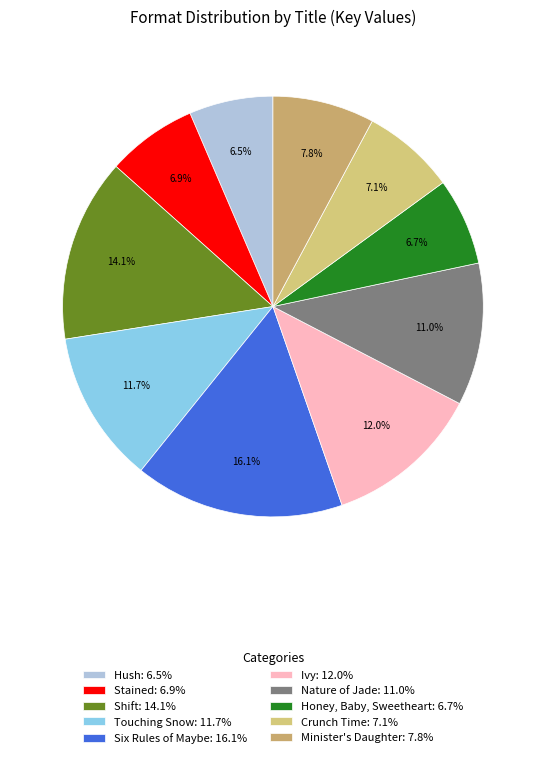

Combined, what portion of the pie is Minister's Daughter and Nature of Jade?

18.8%